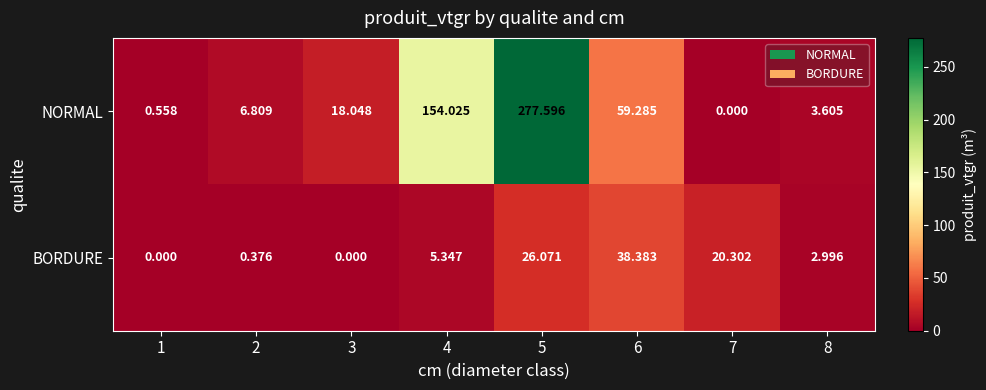

Which series changed the most between 1 and 5?

NORMAL